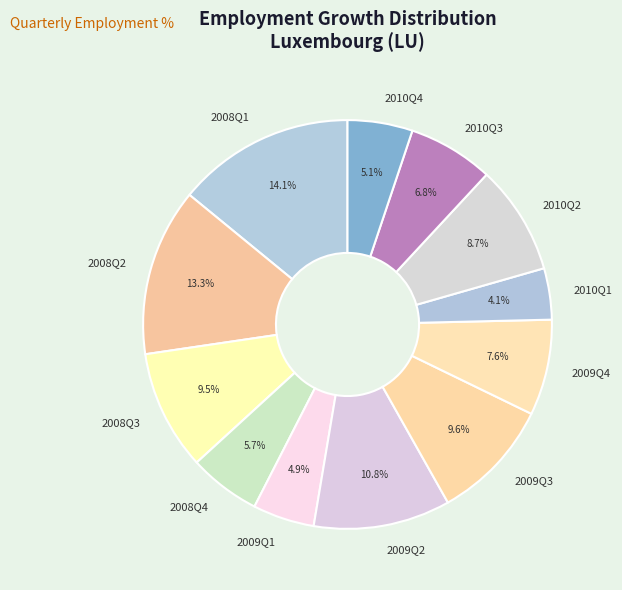

To the nearest percent, what percentage of the pie is 2010Q4?

5%